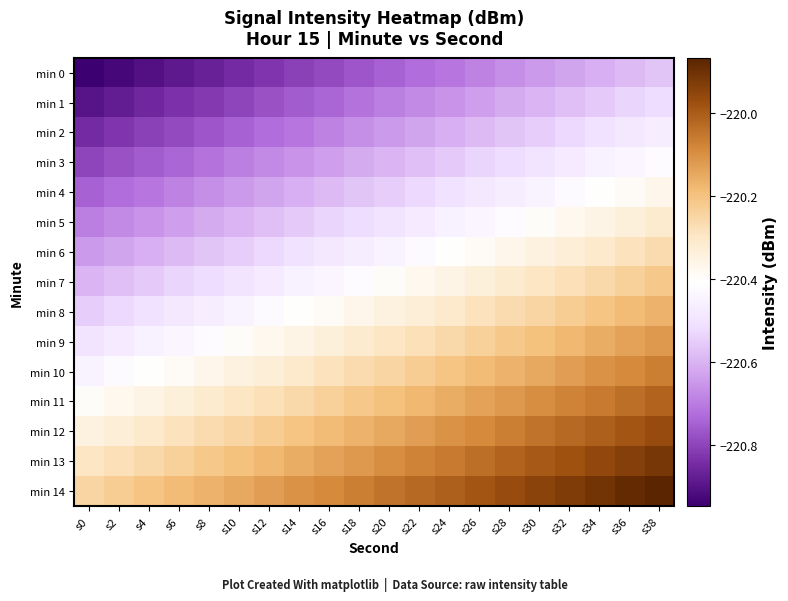

Between s30 and s20, which is larger?

s30